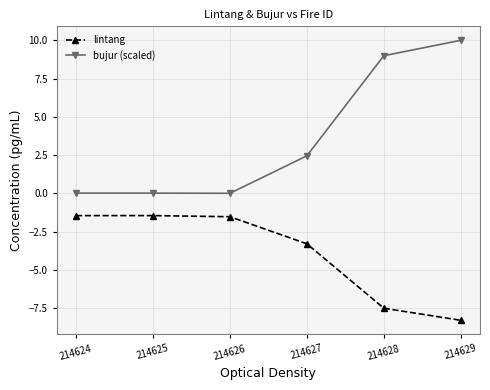

At which label is bujur (scaled) closest to 5?

214627